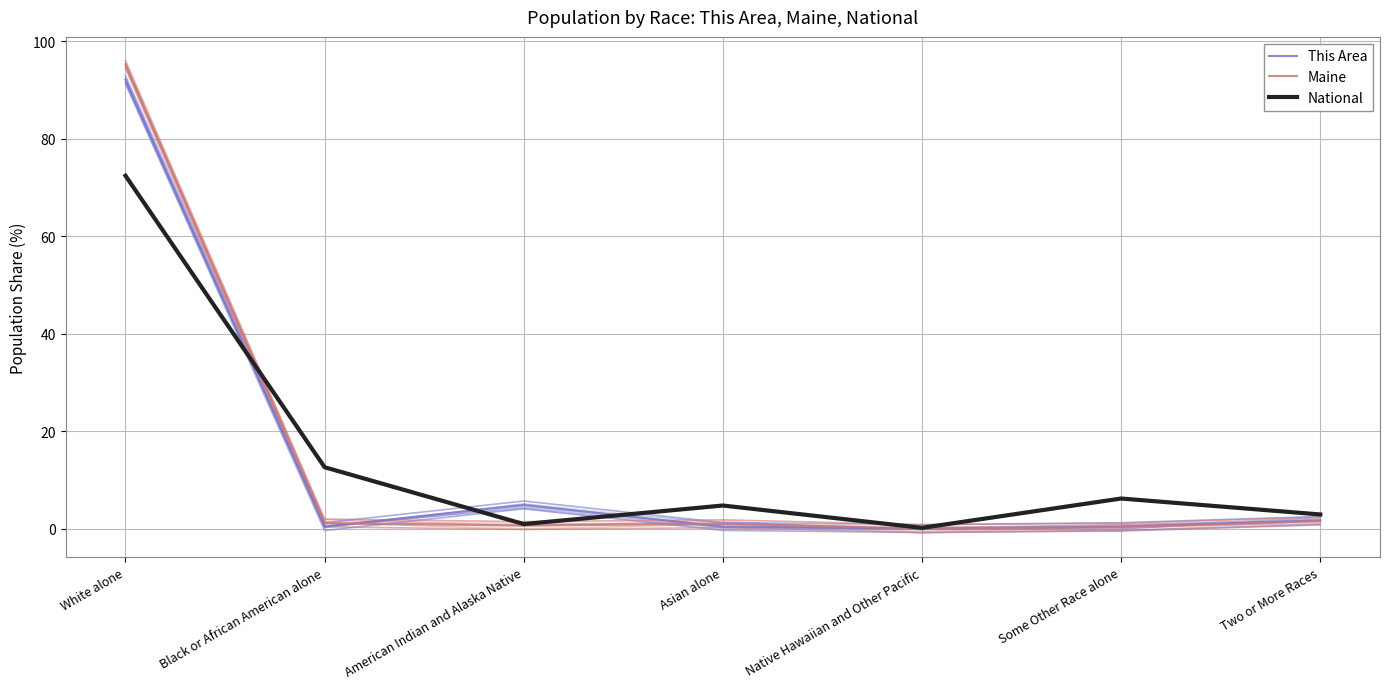

How many data points in Maine are above 1?

4